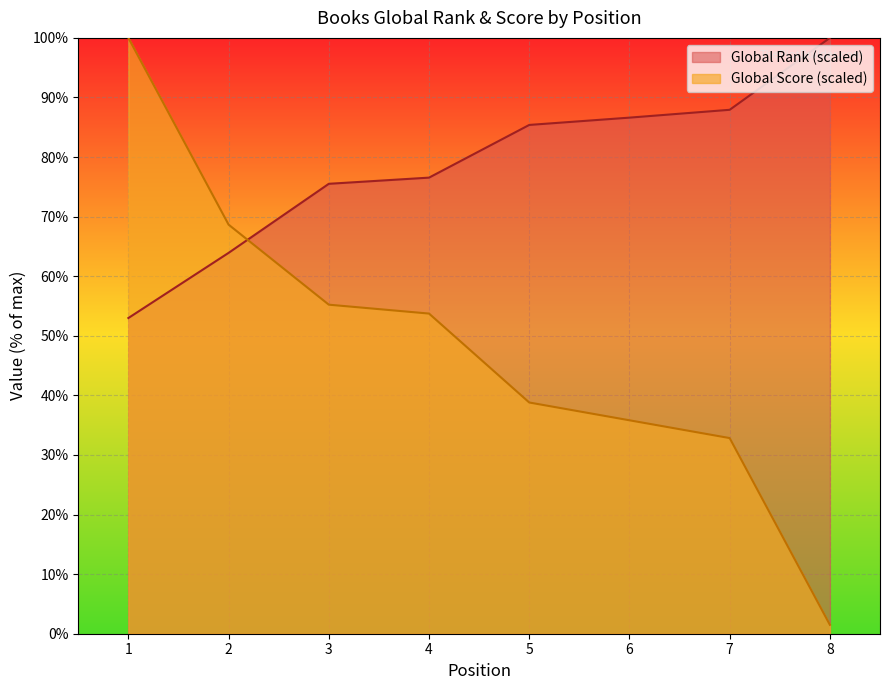

True or false: Global Rank has more than 2 points higher than both neighbors.

False